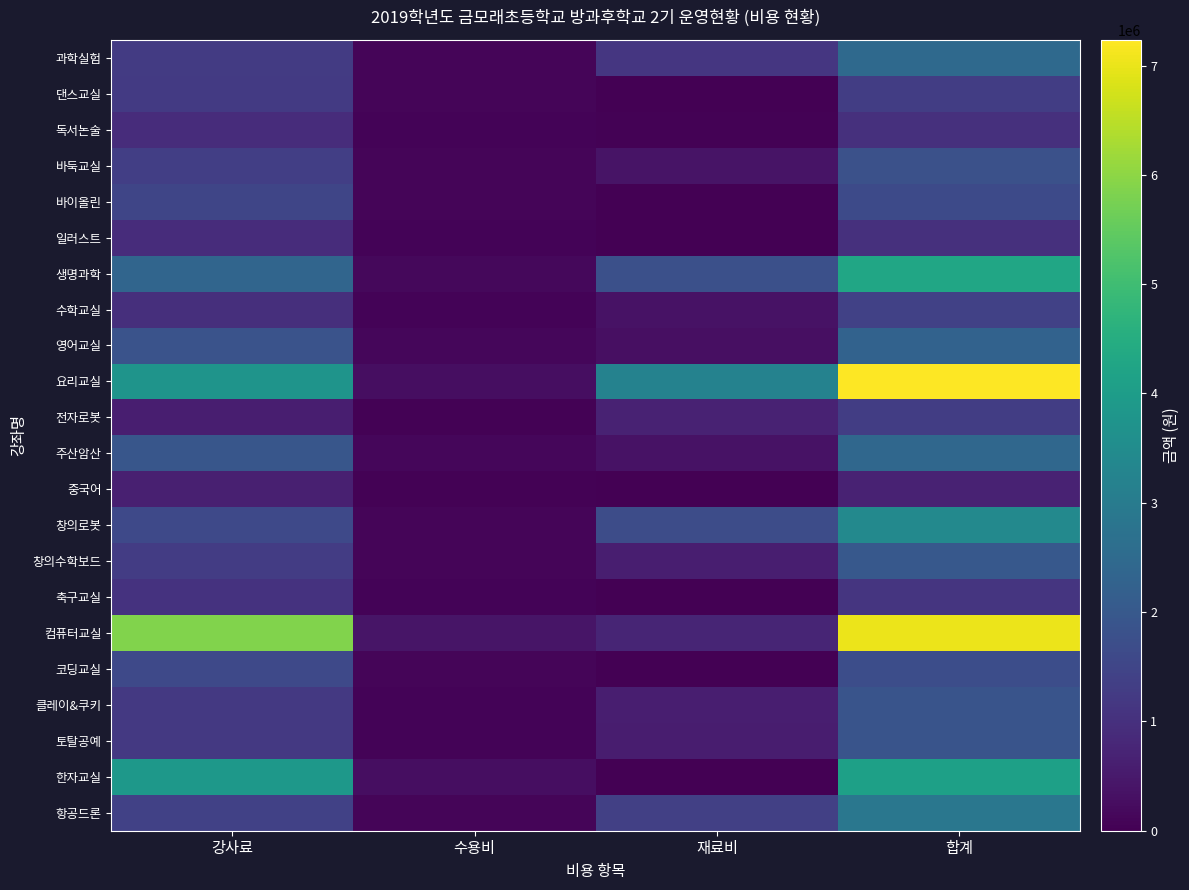

At which category is the sum across all series the highest?

합계